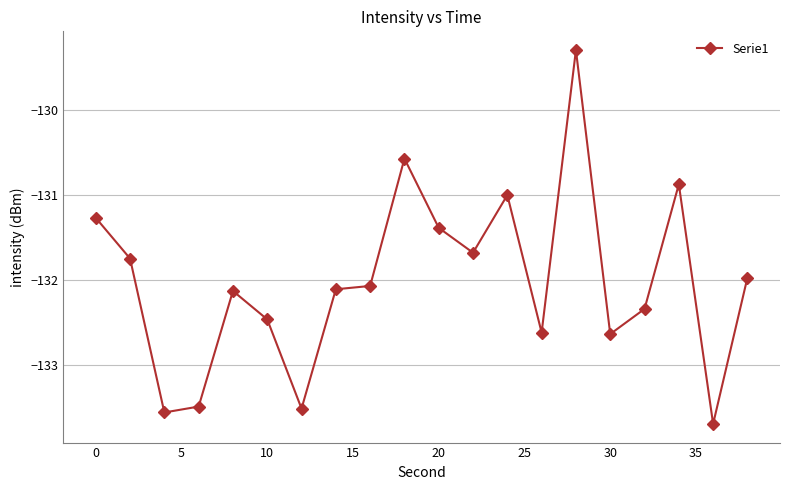

What is the difference between the maximum and minimum values?

4.4